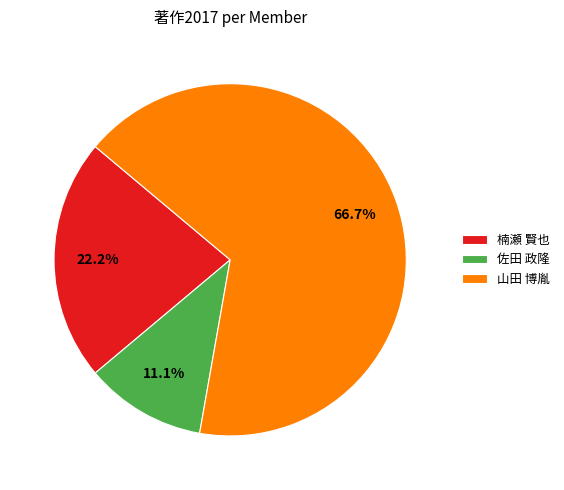

Is the sum of 佐田 政隆 and 山田 博胤 greater than half?

Yes